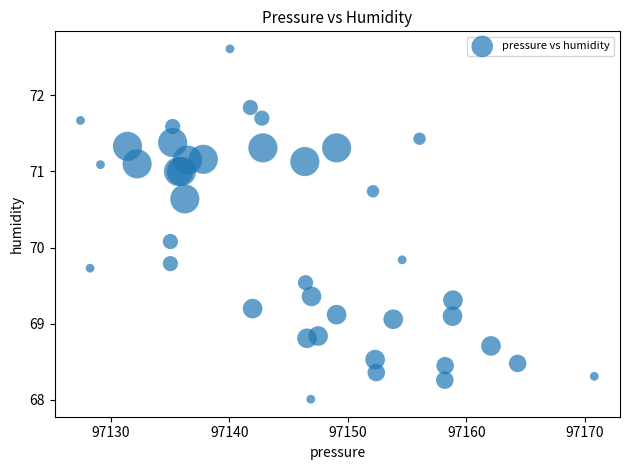

What Y value in the scatter plot is closest to 70?

70.1